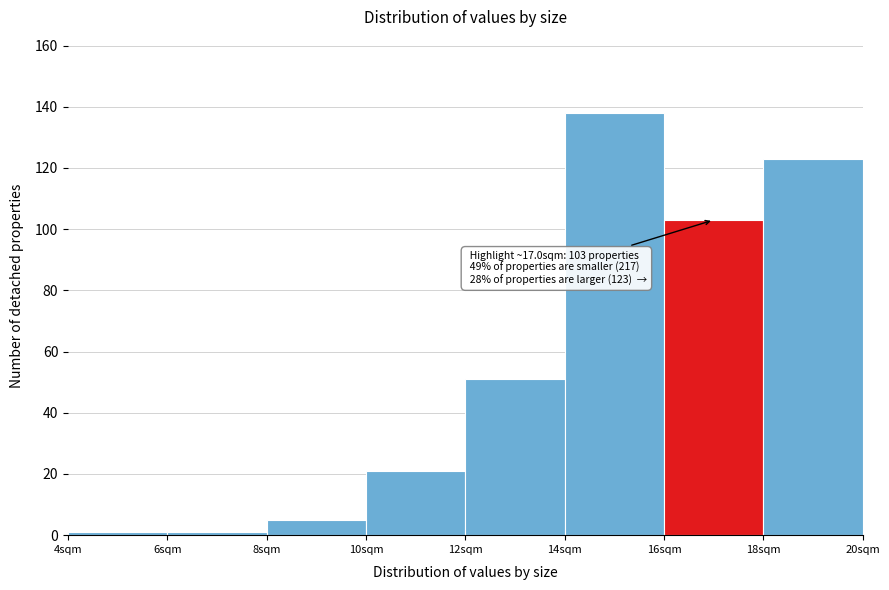

Over which range of the x-axis is the bar tallest?

14 to 16